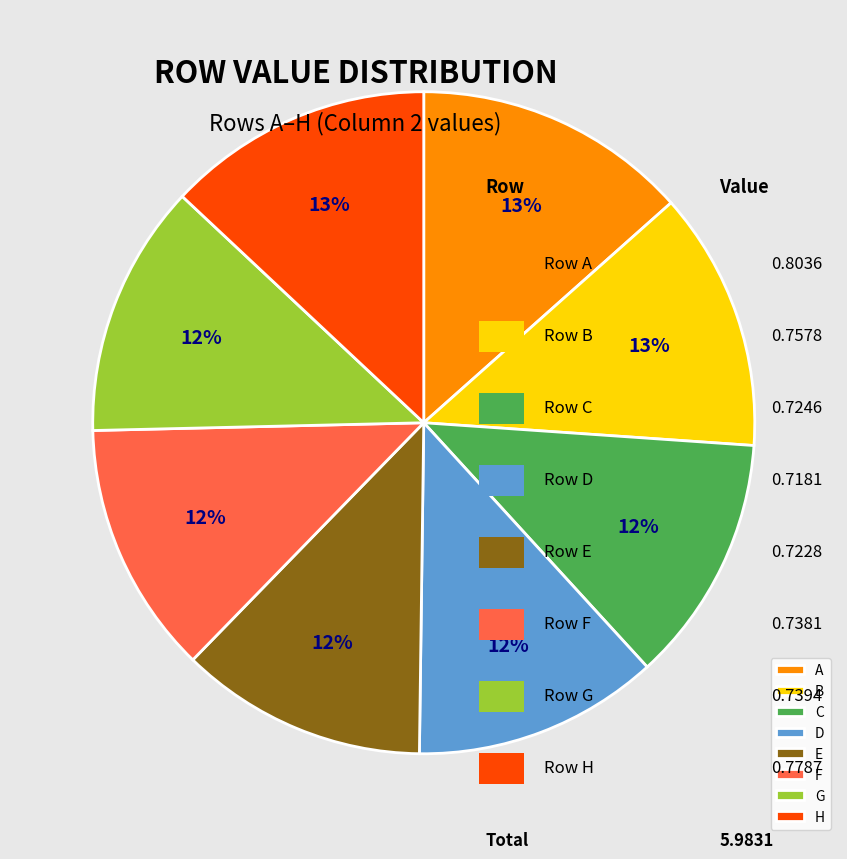

To the nearest percent, what is the difference between the largest and smallest slice percentages?

1%